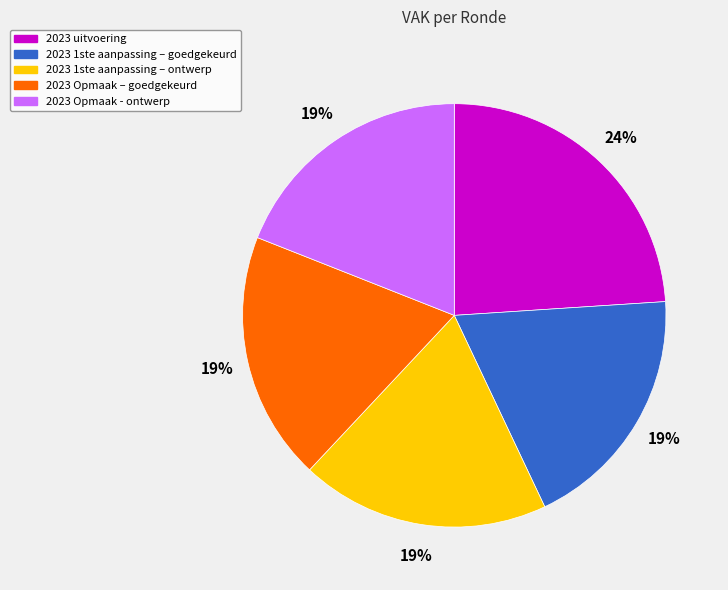

Do 2023 uitvoering and 2023 Opmaak – goedgekeurd together represent more than half of the pie?

No